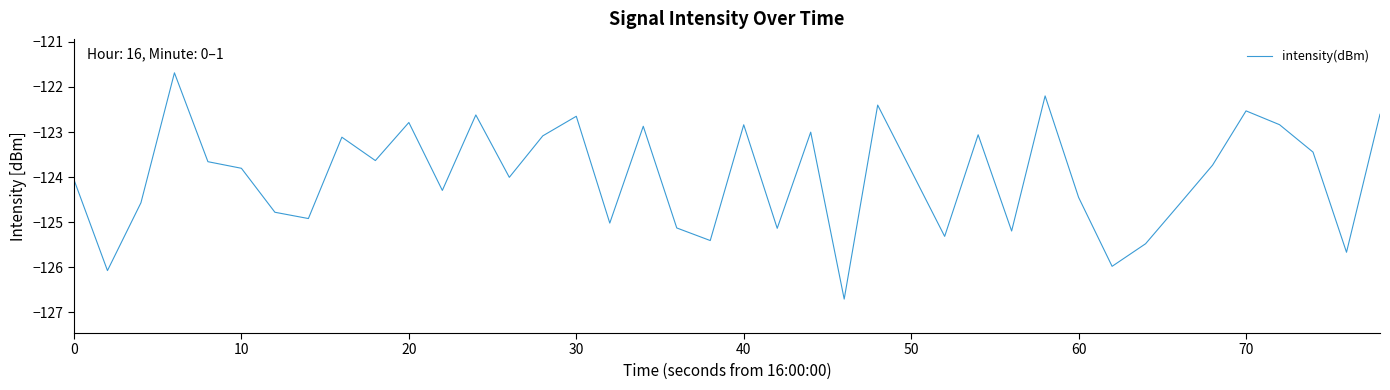

What is the maximum value shown in the chart?

-121.7